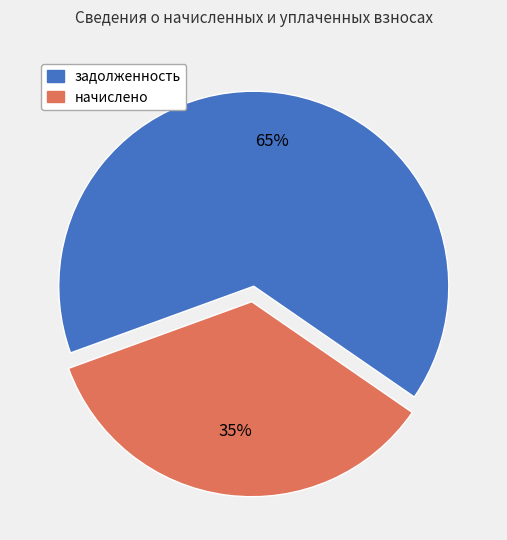

Is there a majority slice in this chart?

Yes